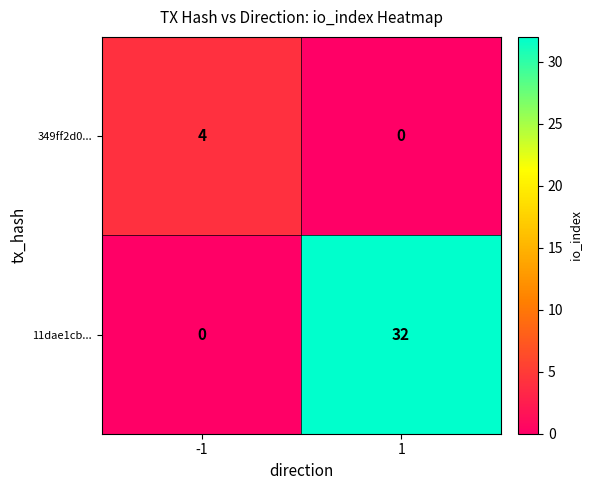

List the series in order of their peak value, lowest first.

349ff2d0..., 11dae1cb...